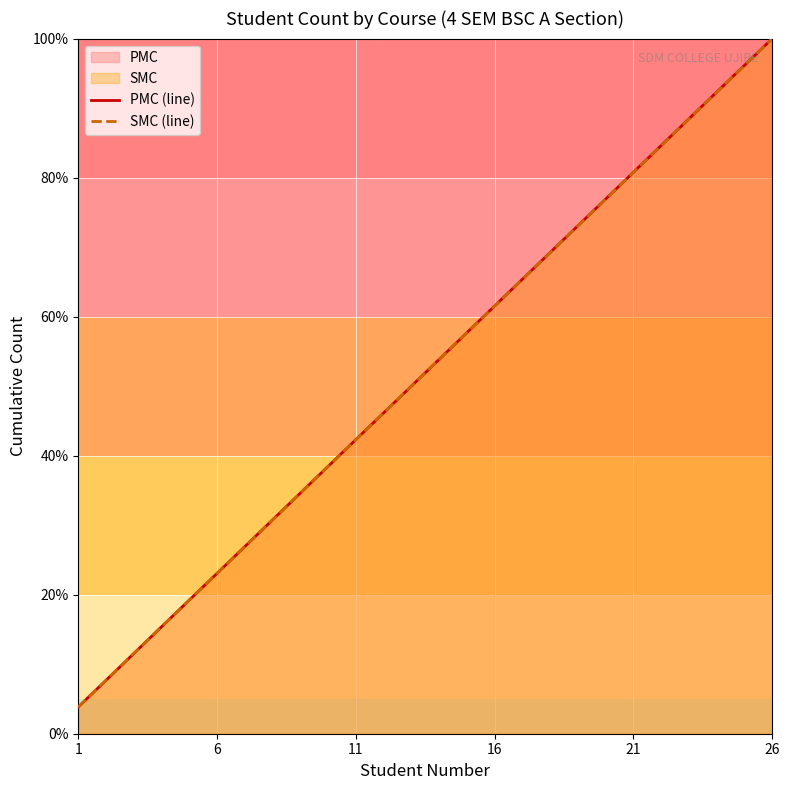

True or false: SMC (line) and PMC (line) cross at least once.

False